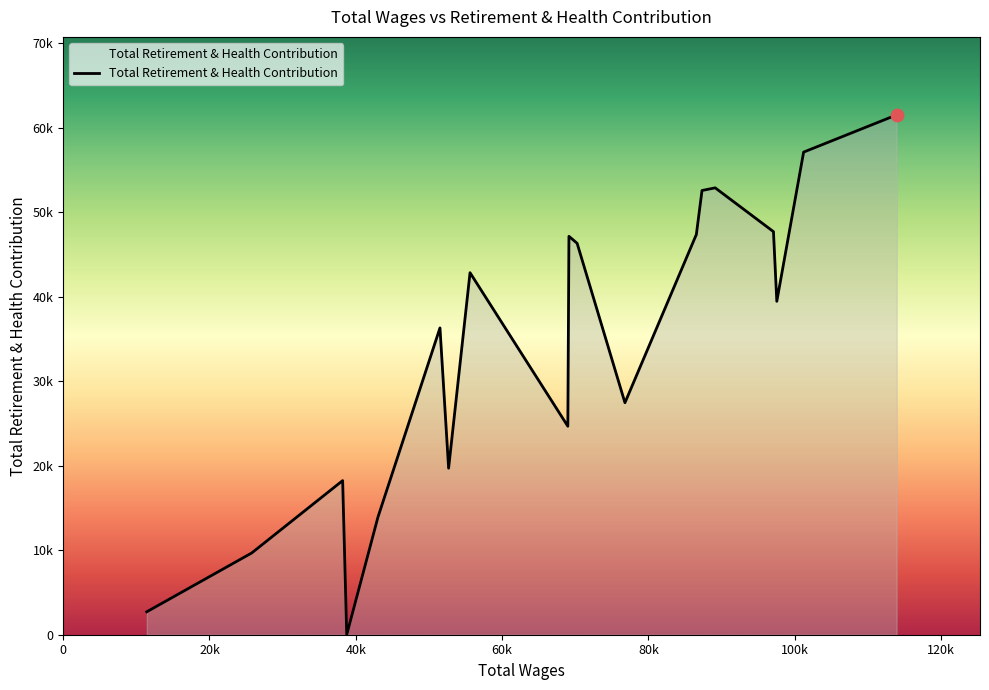

Does the chart have visible grid lines?

No